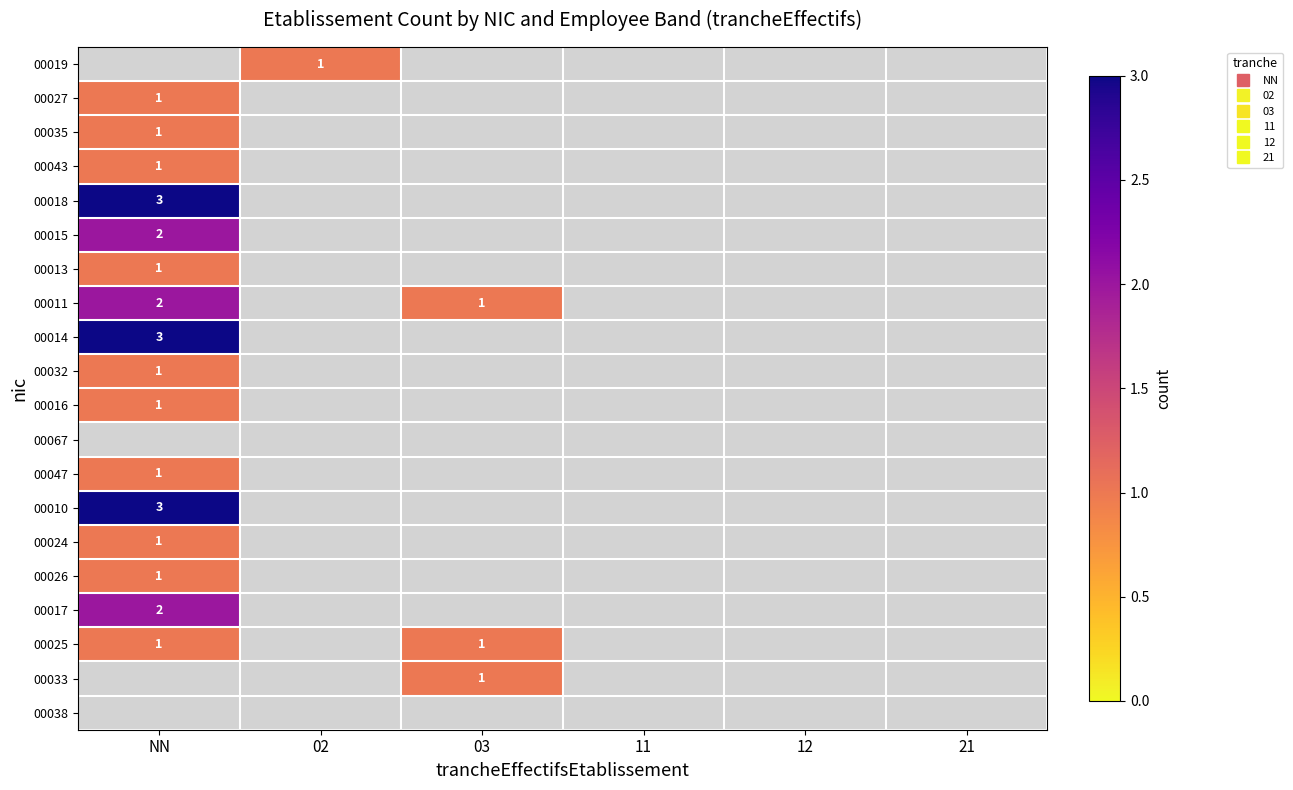

Where is 00015 nearest to the value 2?

NN